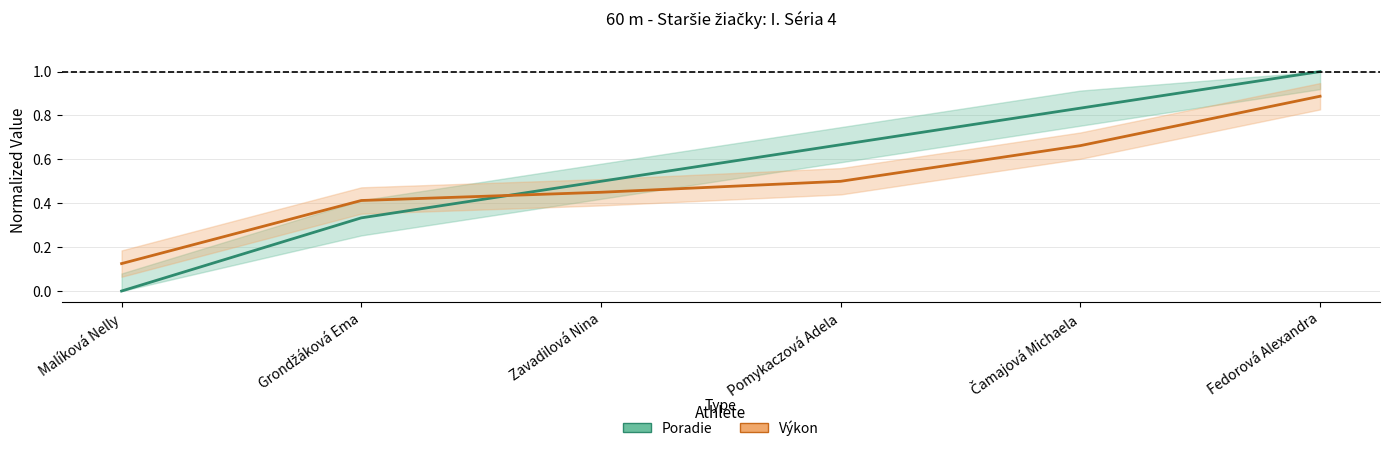

List the series in order of their overall mean, highest first.

Poradie, Výkon